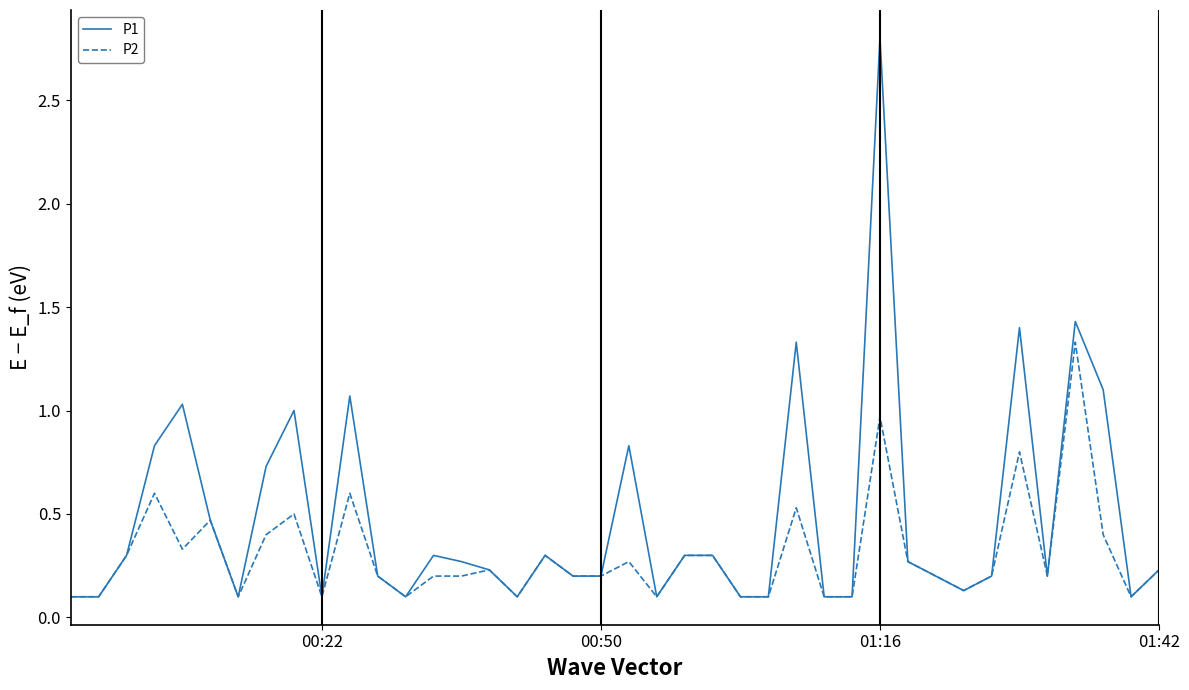

Which series has the largest total across all categories?

P1